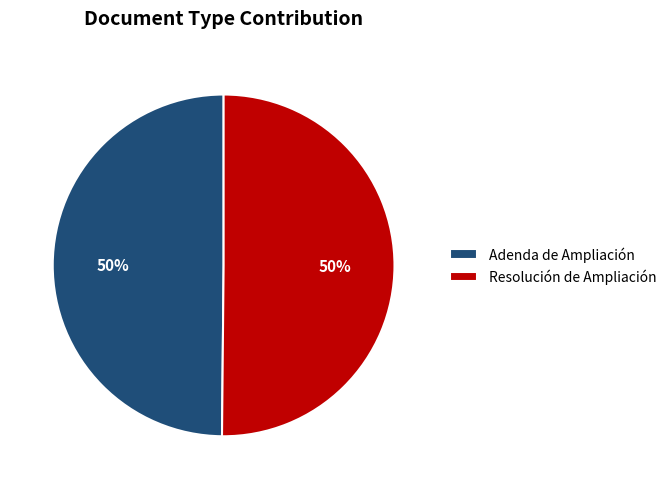

Combined, do Adenda de Ampliación and Resolución de Ampliación account for over 50%?

Yes